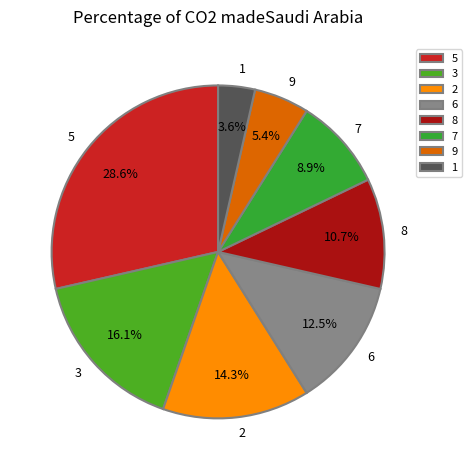

What is the largest slice in the pie chart?

5